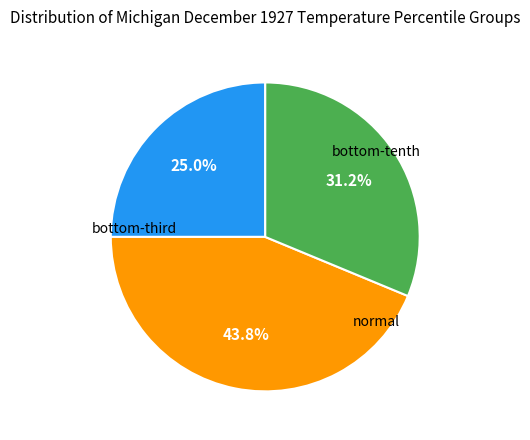

Is there any slice that represents more than half of the pie?

No